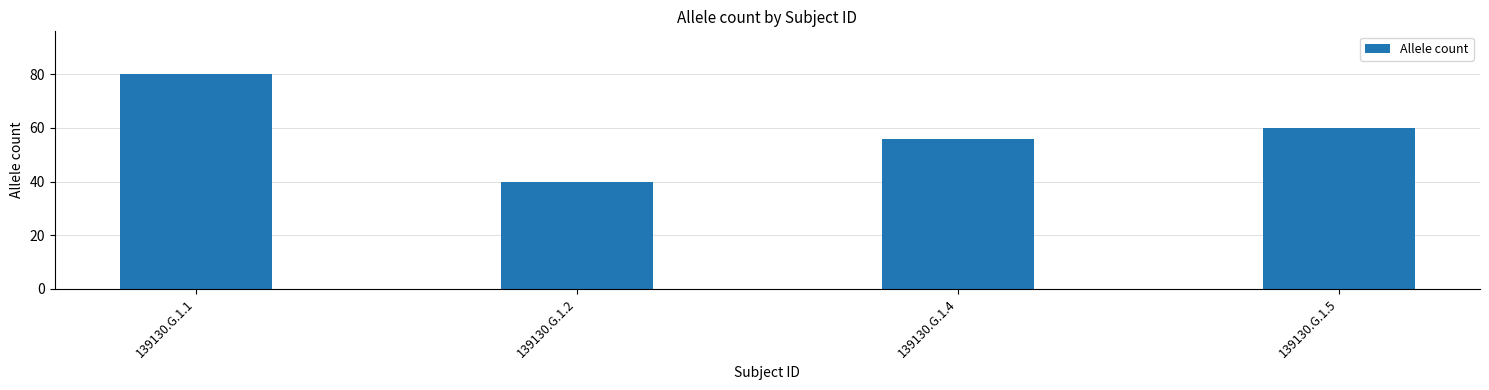

Which category has the lowest value across all series?

139130.G.1.2